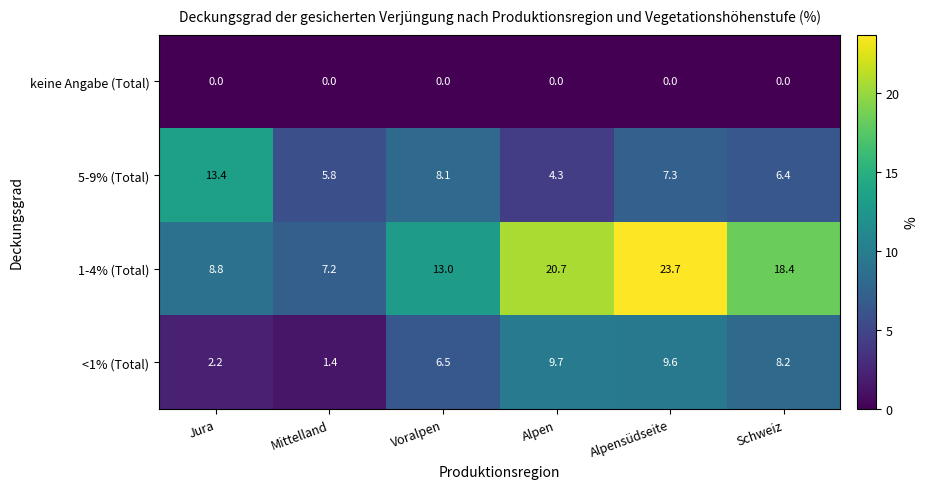

Reading left to right, list all the values displayed in this chart.

keine Angabe (Total): Jura=0.0	Mittelland=0.0	Voralpen=0.0	Alpen=0.0	Alpensüdseite=0.0	Schweiz=0.0
5-9% (Total): Jura=13.4	Mittelland=5.8	Voralpen=8.1	Alpen=4.3	Alpensüdseite=7.3	Schweiz=6.4
1-4% (Total): Jura=8.8	Mittelland=7.2	Voralpen=13.0	Alpen=20.7	Alpensüdseite=23.7	Schweiz=18.4
<1% (Total): Jura=2.2	Mittelland=1.4	Voralpen=6.5	Alpen=9.7	Alpensüdseite=9.6	Schweiz=8.2